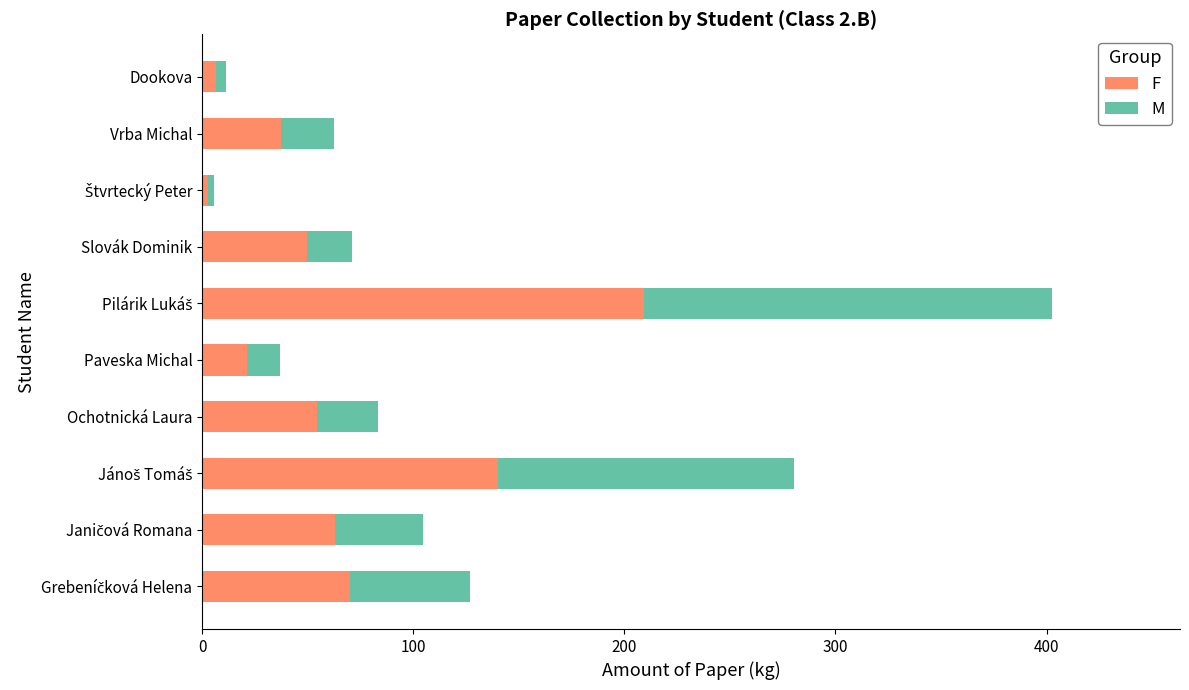

What is the total value across all series at Vrba Michal?

62.5